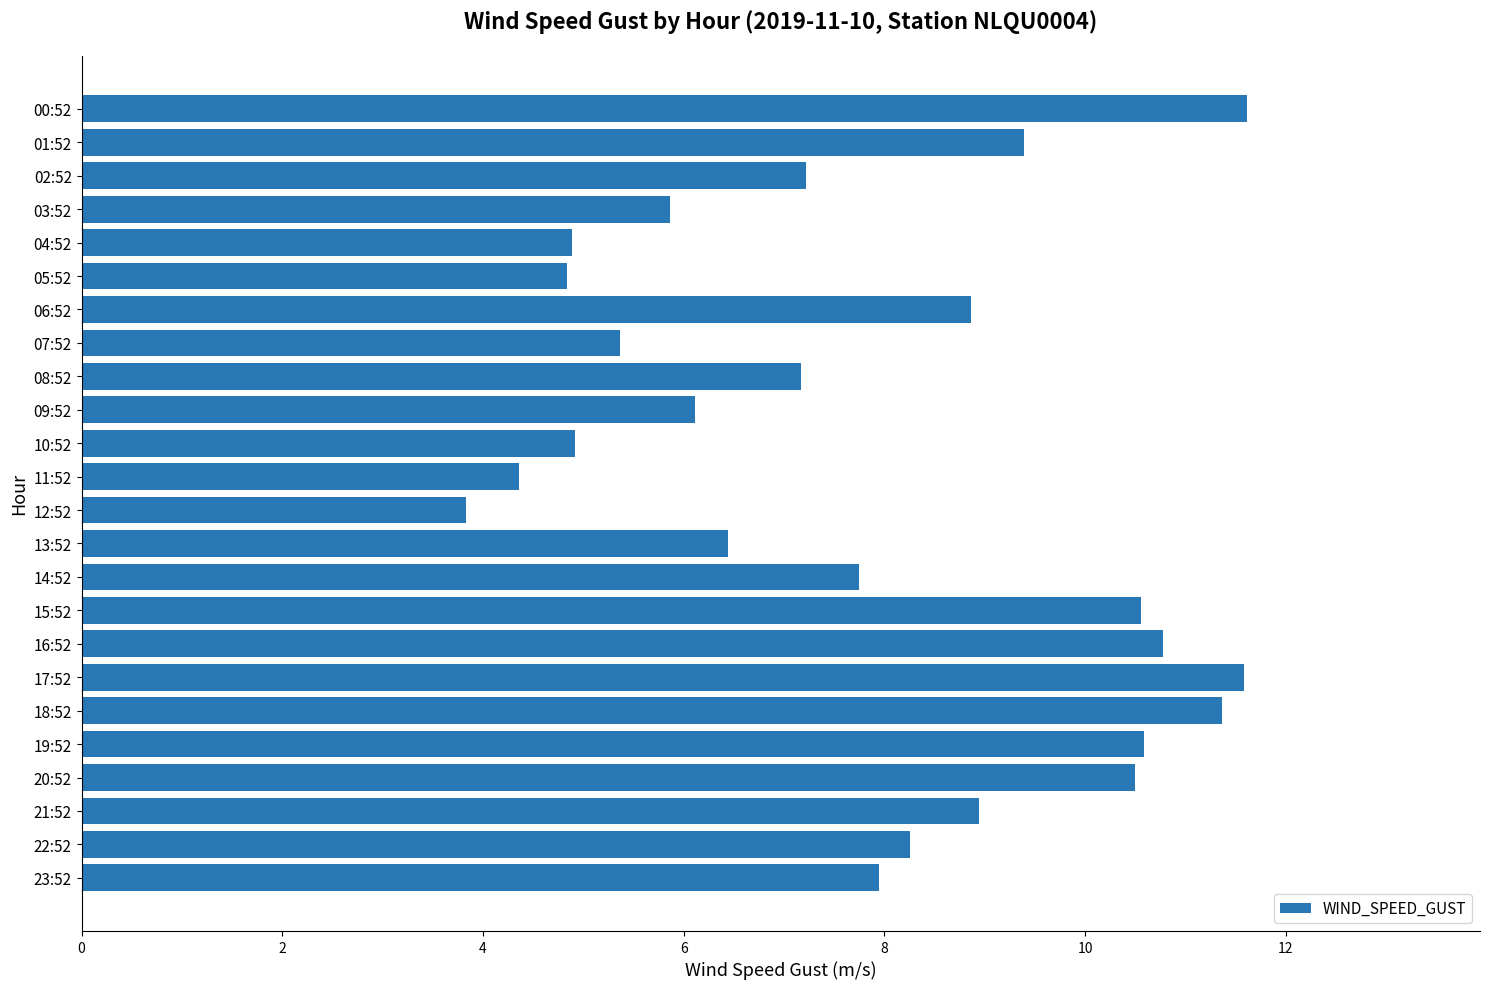

What is the value of the 13th bar from the top?

3.8